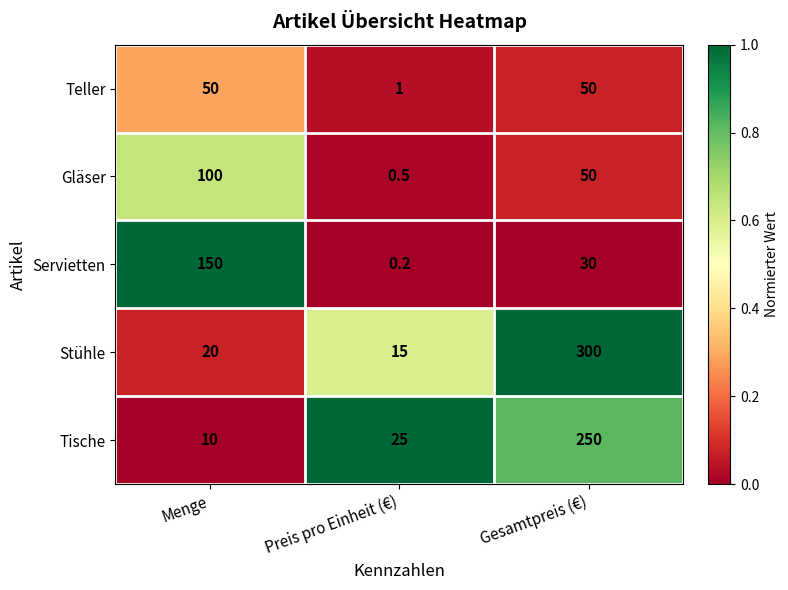

Which series has the largest total across all categories?

Stühle